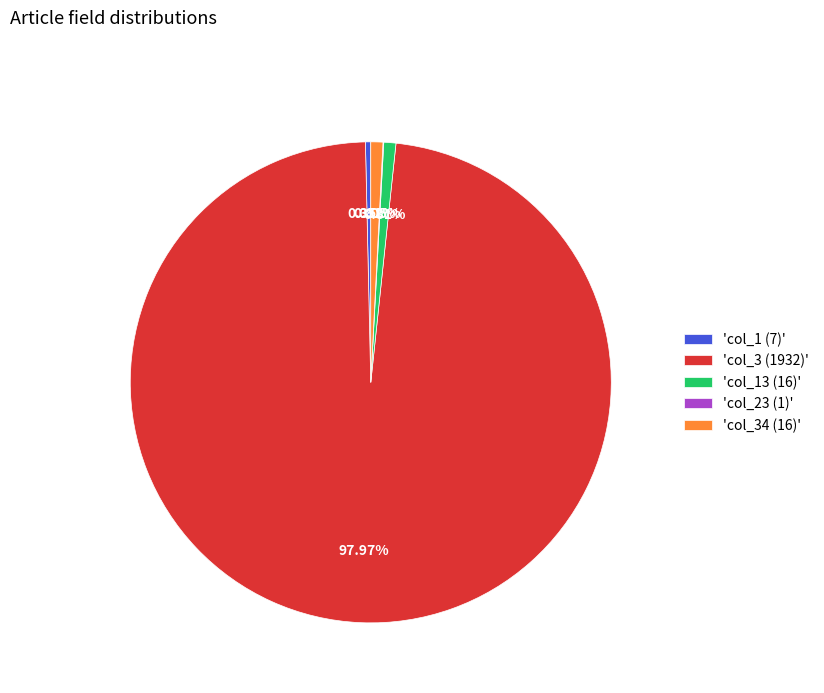

Does any single category account for the majority?

Yes